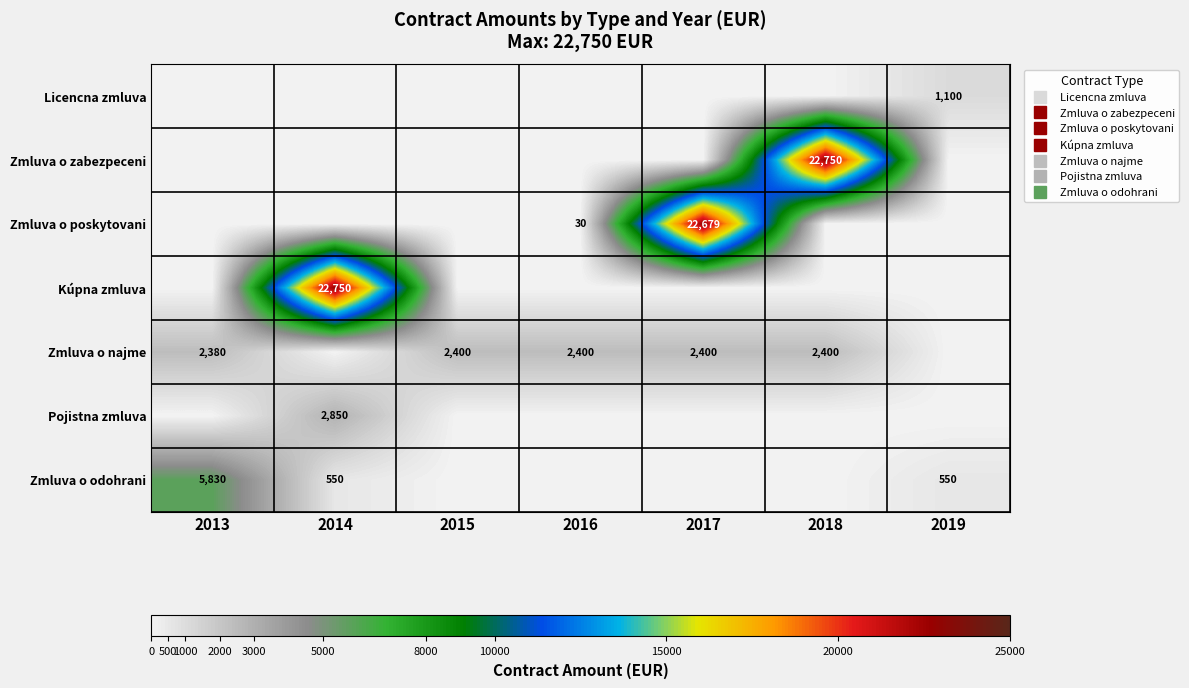

How many values in the Zmluva o odohrani series exceed 0?

3